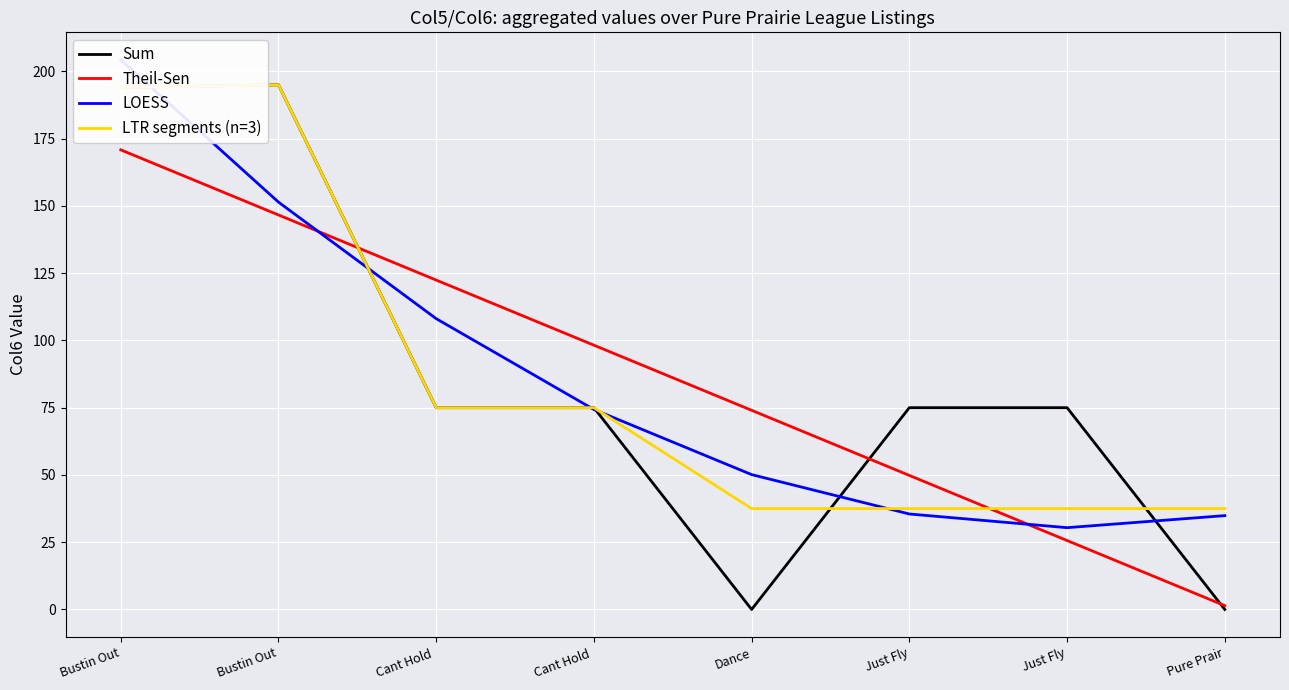

Is this an area chart (filled region under the line)?

No